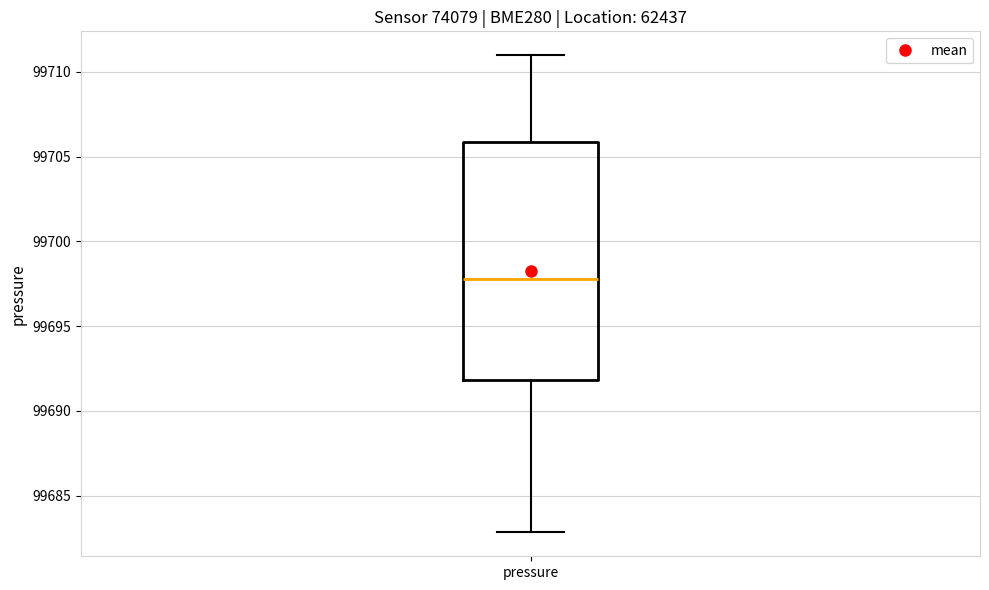

Where is the upper edge of the box for pressure on the y-axis? The values are not printed on the chart, so give them approximately, as read against the axis.

99706